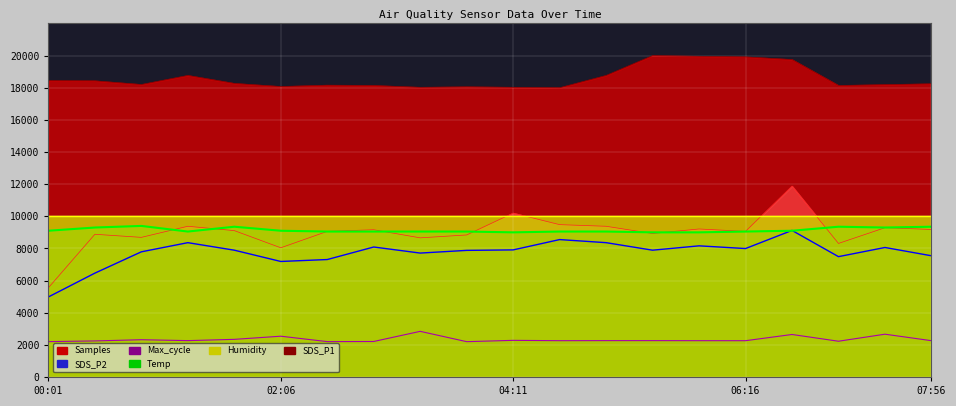

Is it true that SDS_P1 equals 11612.1 at 03:46?

False